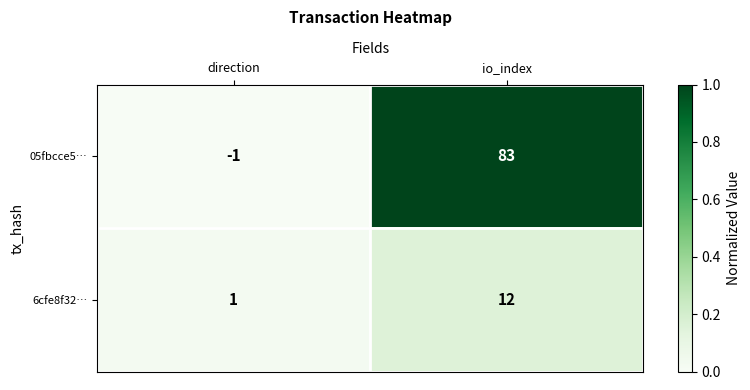

Which series has the widest spread of values?

05fbcce5…